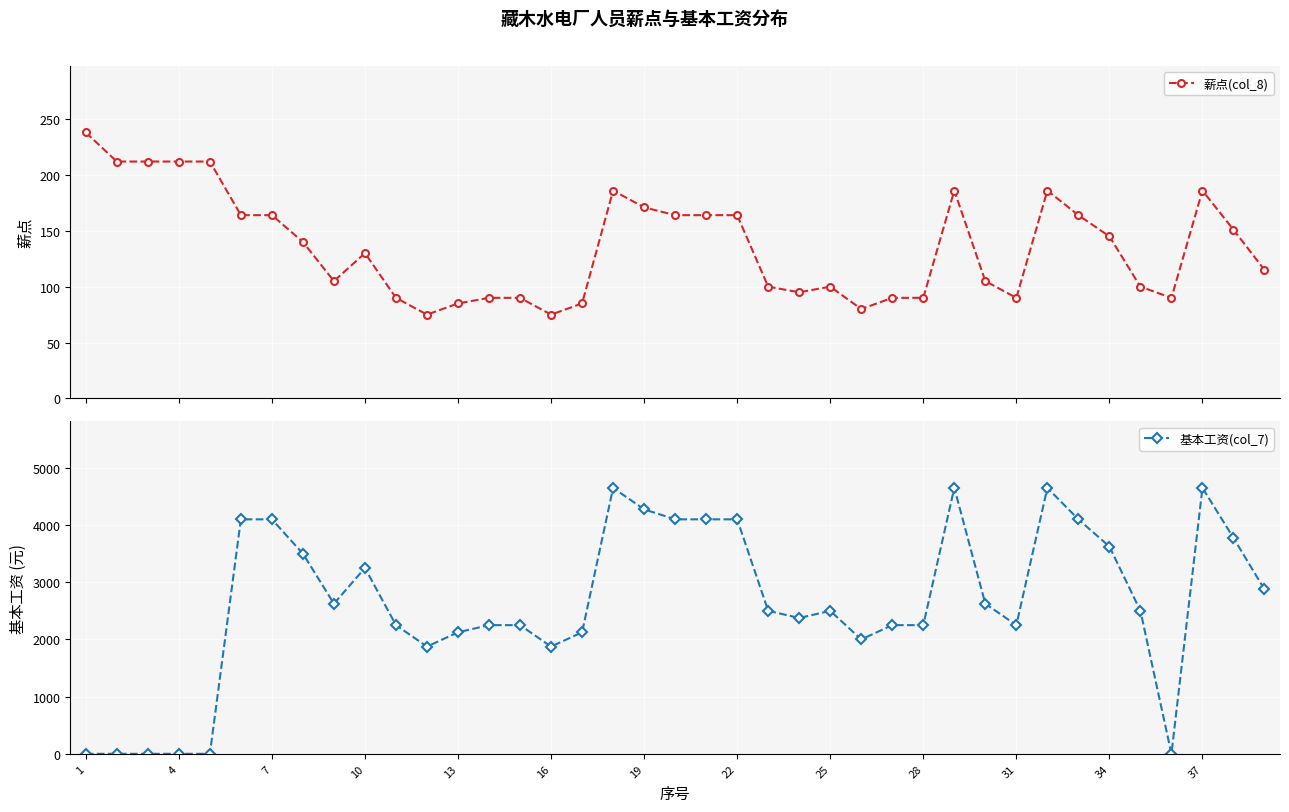

What is the minimum value for 薪点(col_8)?

75